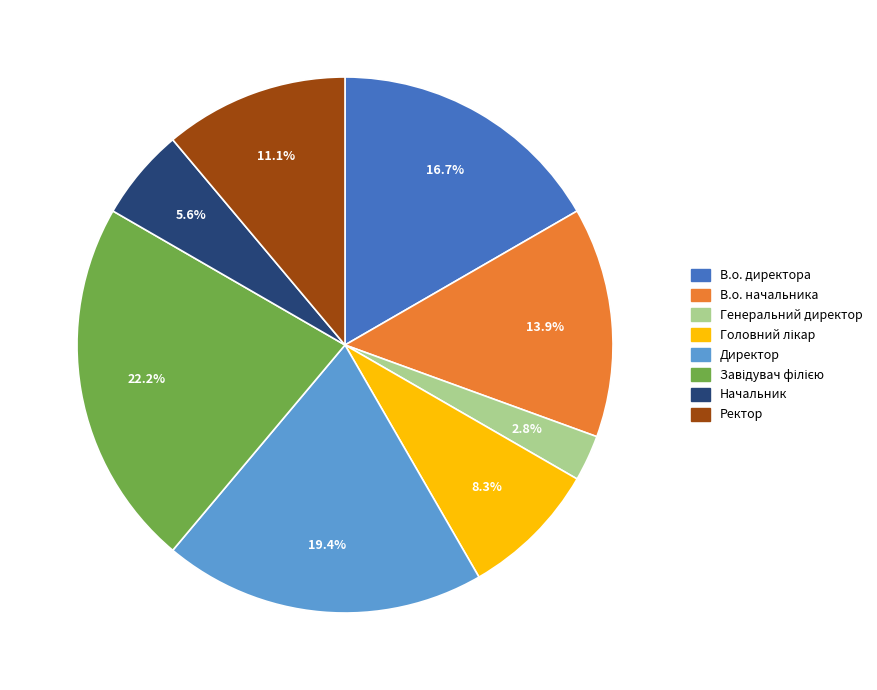

To the nearest percent, what is the average slice percentage?

12%